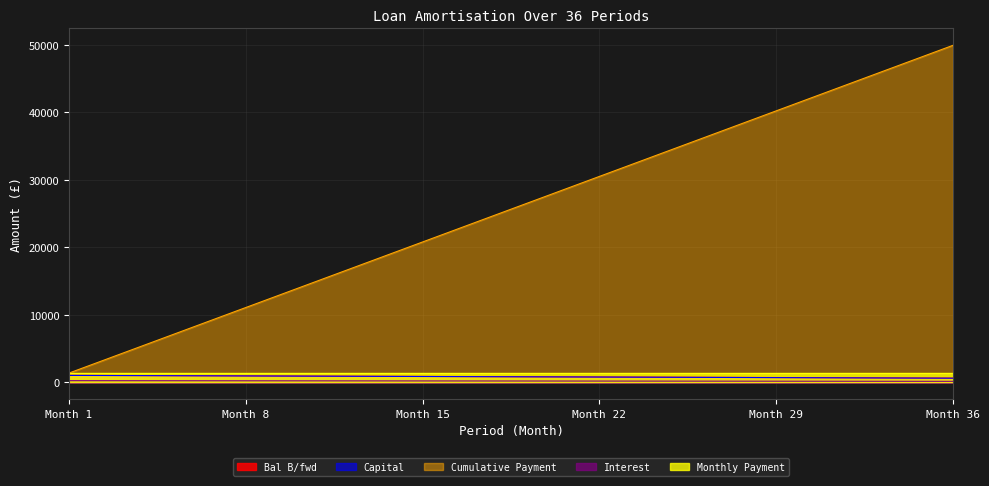

What is the difference between the maximum and minimum values in the Interest series?

102.7